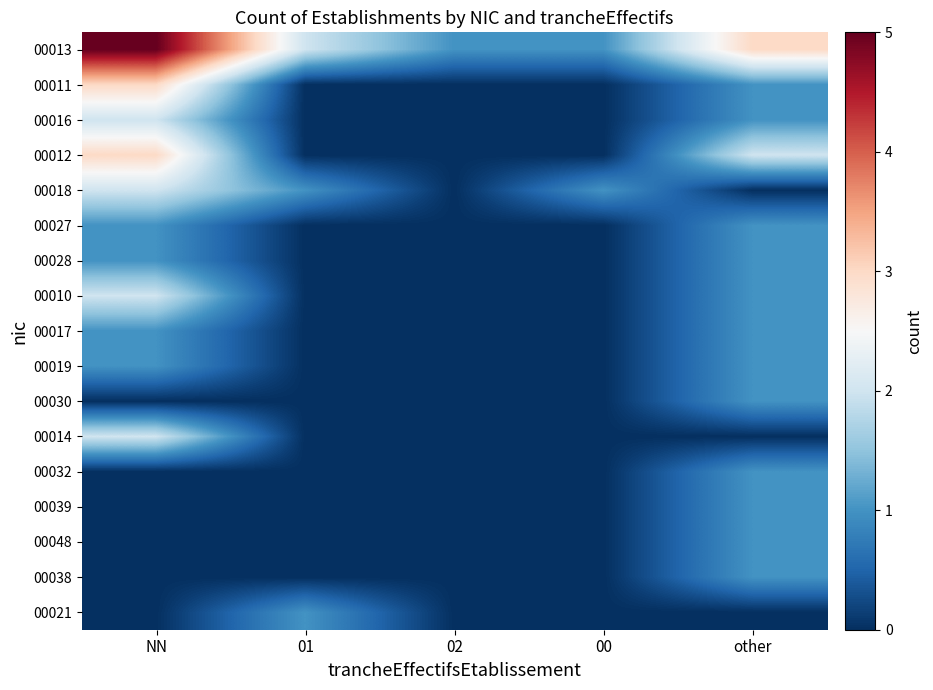

Rank the series at 00 from lowest to highest value.

00011, 00016, 00012, 00027, 00028, 00010, 00017, 00019, 00030, 00014, 00032, 00039, 00048, 00038, 00021, 00013, 00018